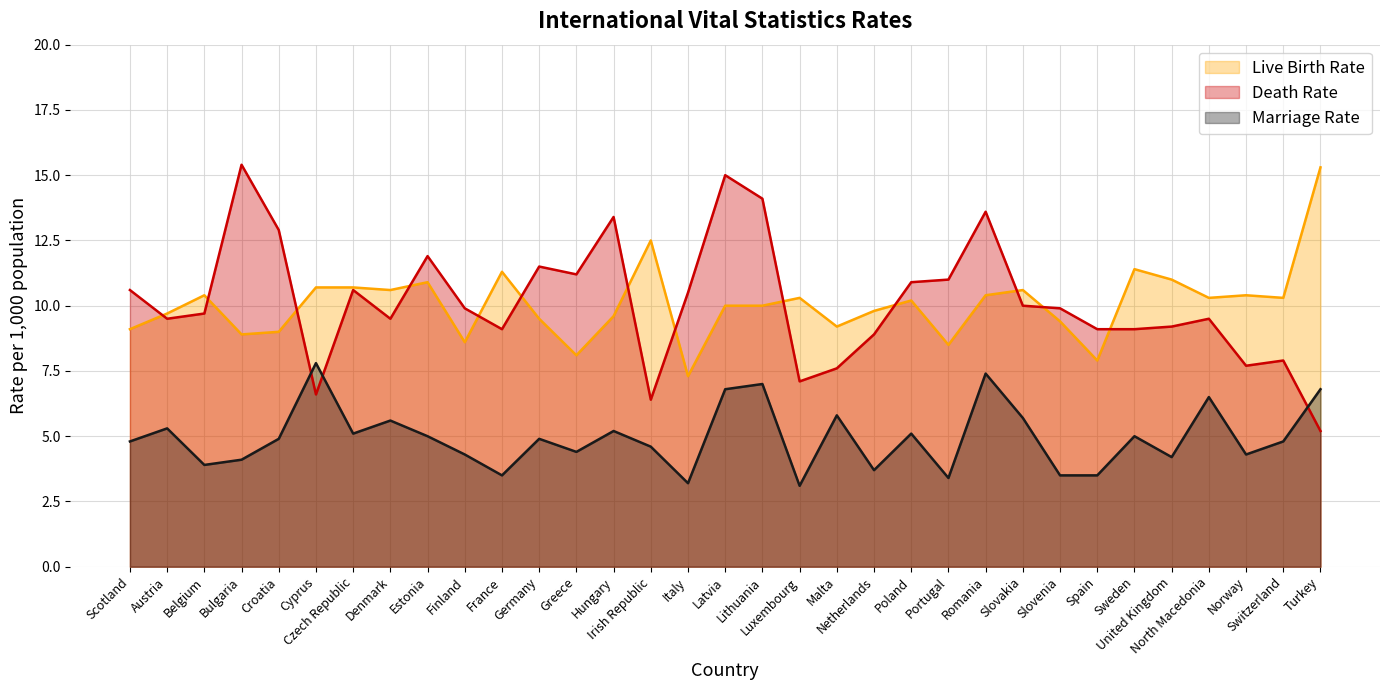

What is the difference between the second highest and second lowest values in the Marriage Rate series?

4.2